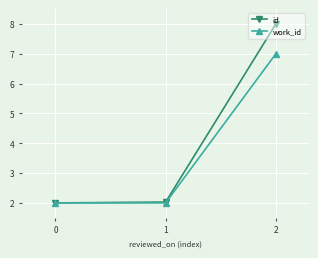

How many data points does each series have?

3